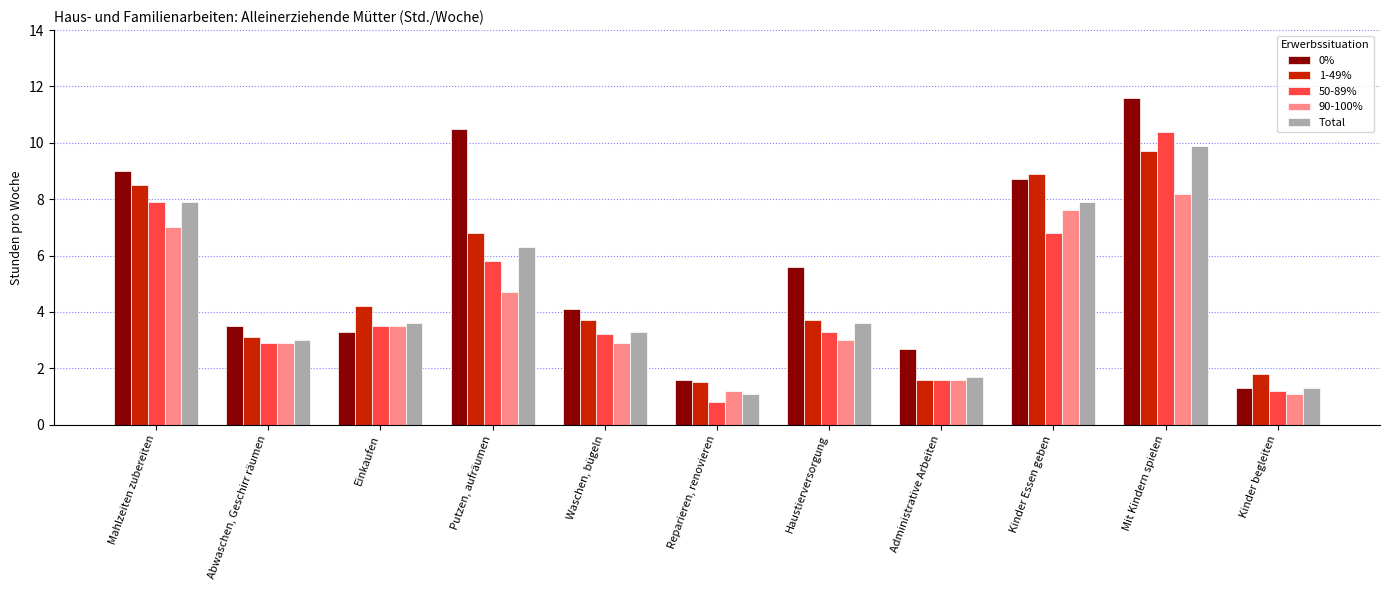

How many bars are there in each group?

5